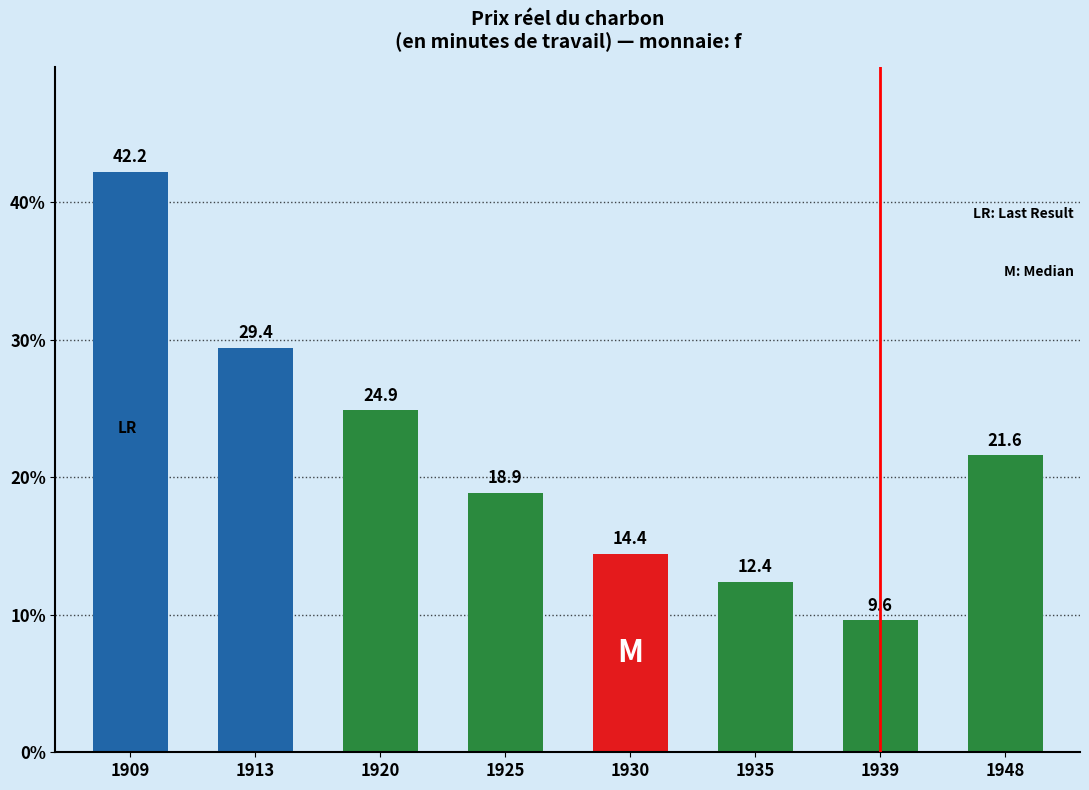

What is the change in value from 1913 to 1948?

-7.8